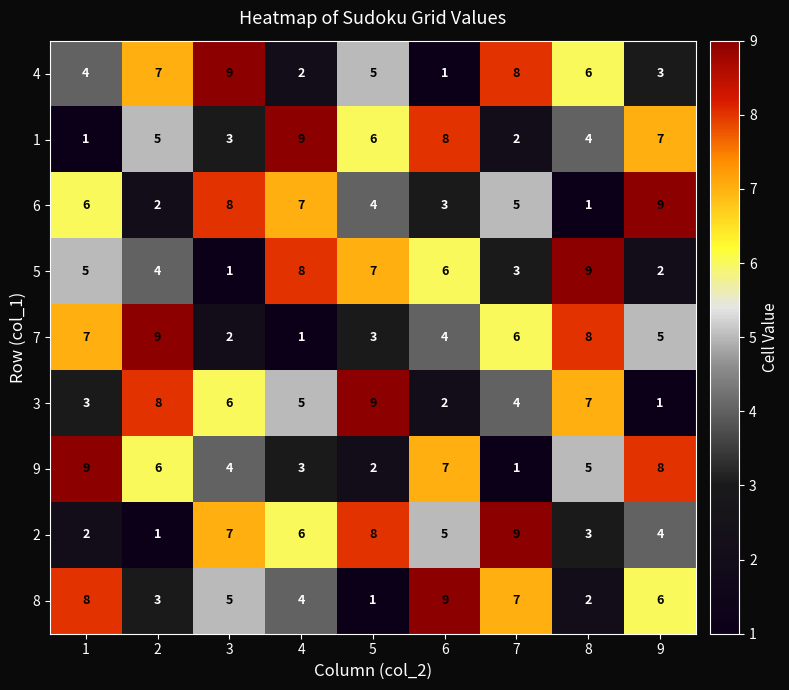

What is the maximum value shown in the chart?

9